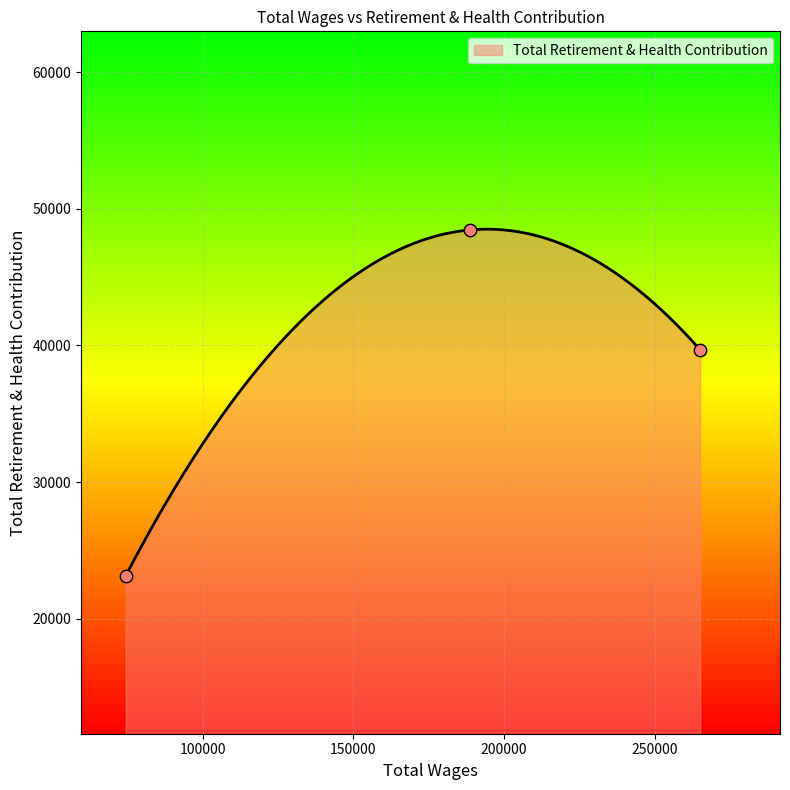

What is the change in value from 265161.0 to 74381.0?

-16525